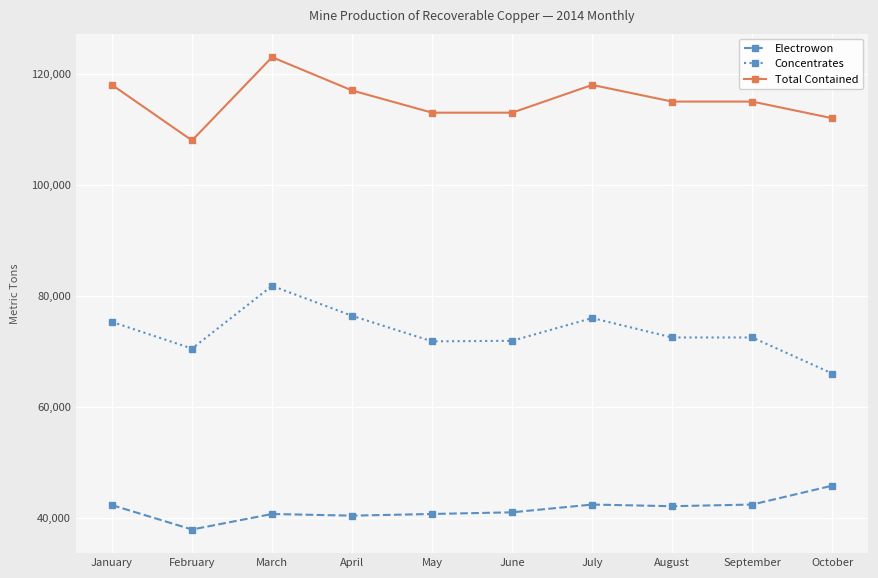

Rank the series at July from highest to lowest value.

Total Contained, Concentrates, Electrowon